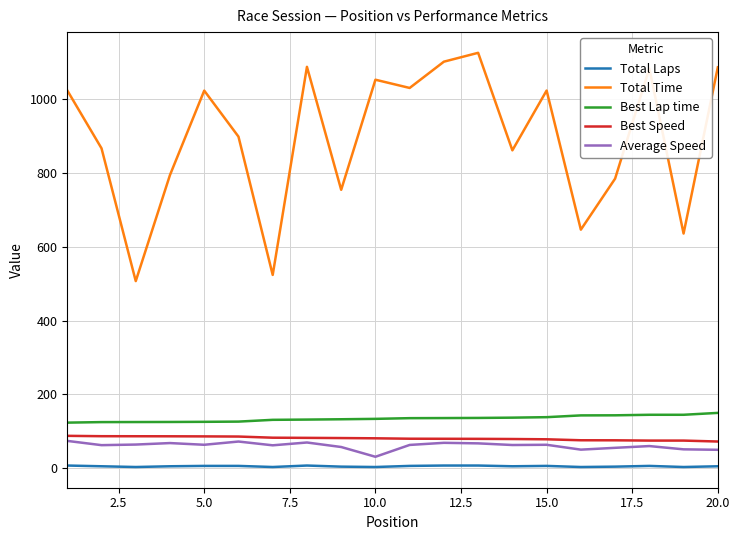

What is the maximum value for Best Speed?

87.5